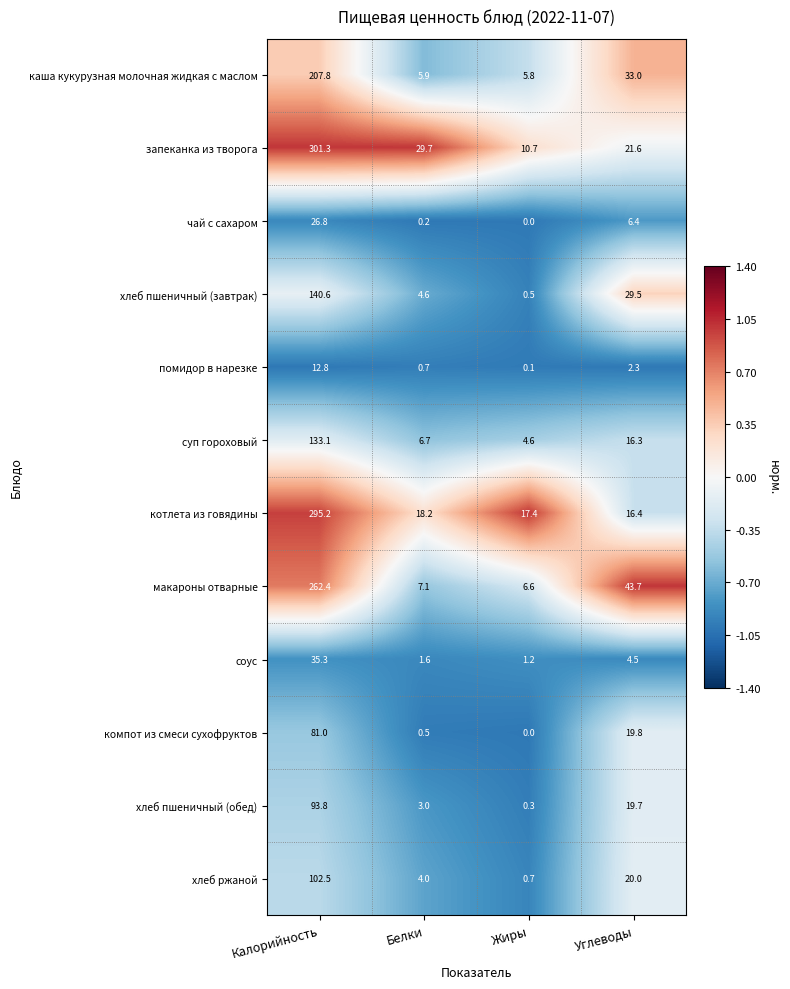

Rank the series at Калорийность from highest to lowest value.

запеканка из творога, котлета из говядины, макароны отварные, каша кукурузная молочная жидкая с маслом, хлеб пшеничный (завтрак), суп гороховый, хлеб ржаной, хлеб пшеничный (обед), компот из смеси сухофруктов, соус, чай с сахаром, помидор в нарезке